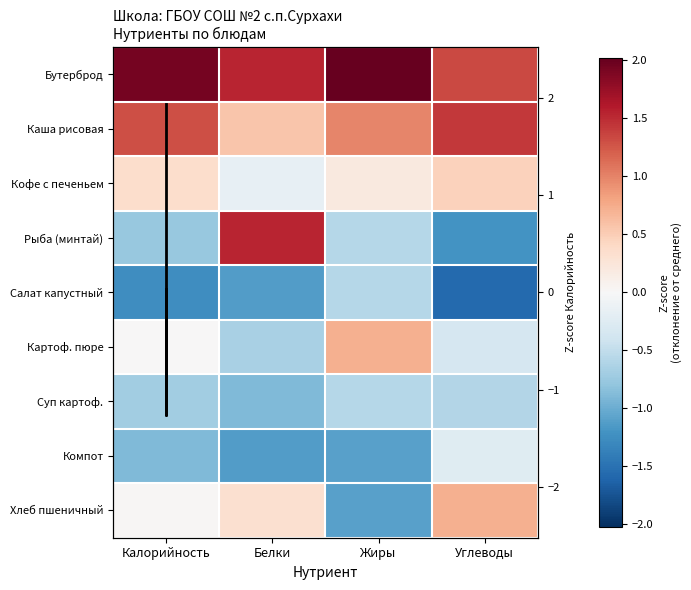

The value of Каша рисовая at Белки is 0.6. True or false?

True